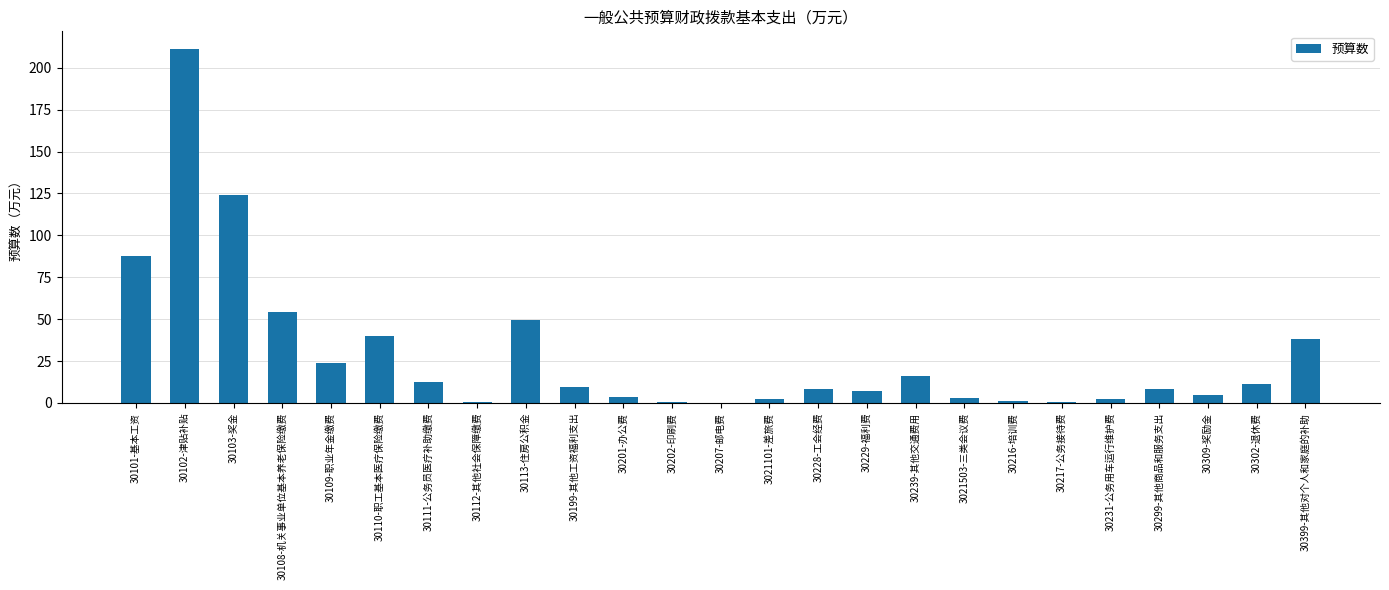

Are the bars horizontal?

No